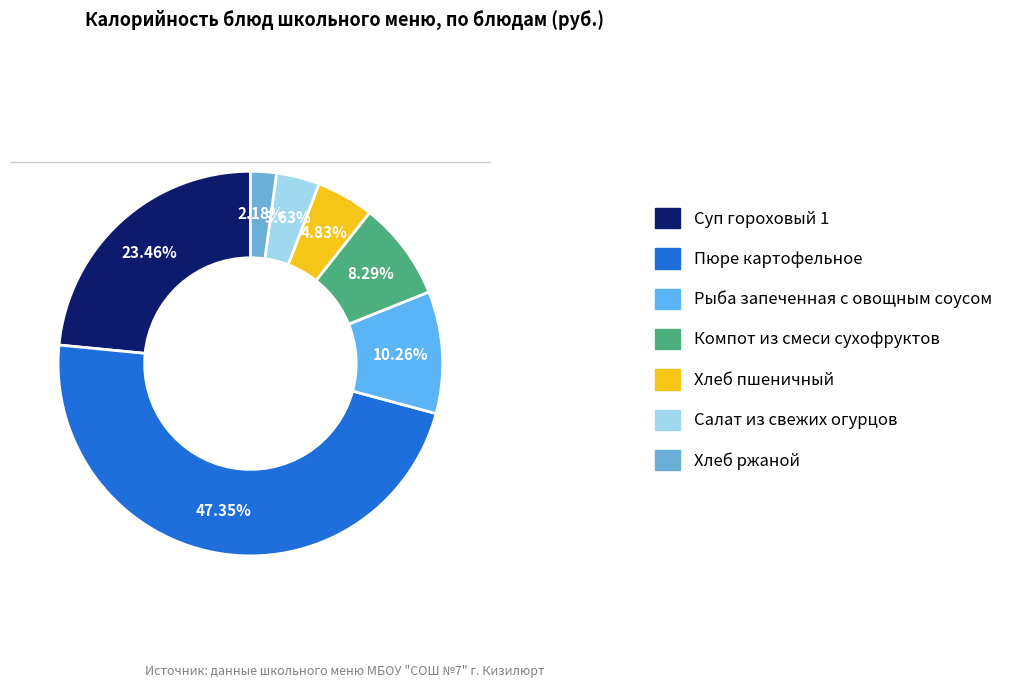

To the nearest percent, what is the average slice percentage?

14%